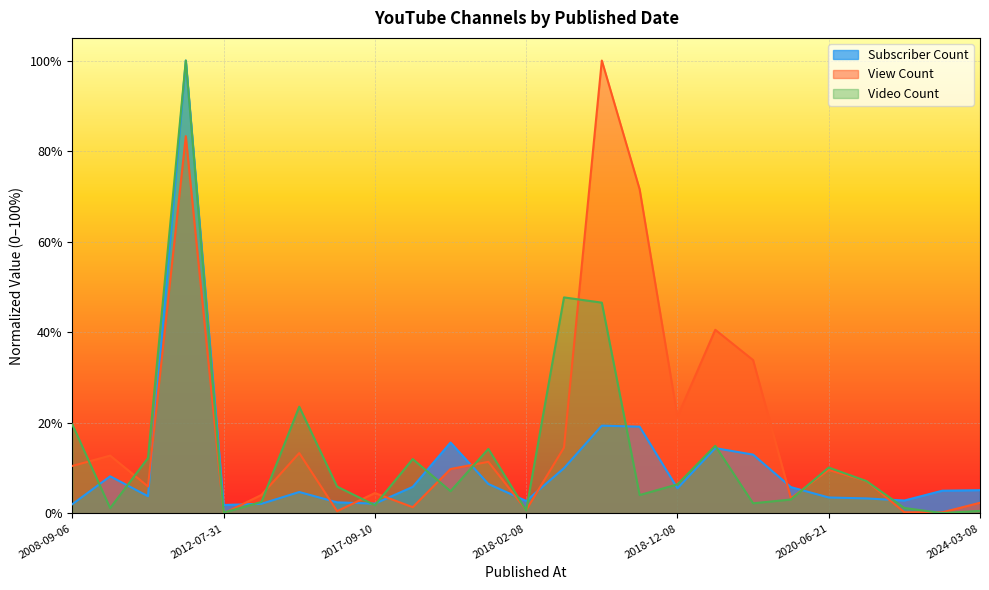

Rank the series at 2020-06-21 from lowest to highest value.

Subscriber Count, View Count, Video Count